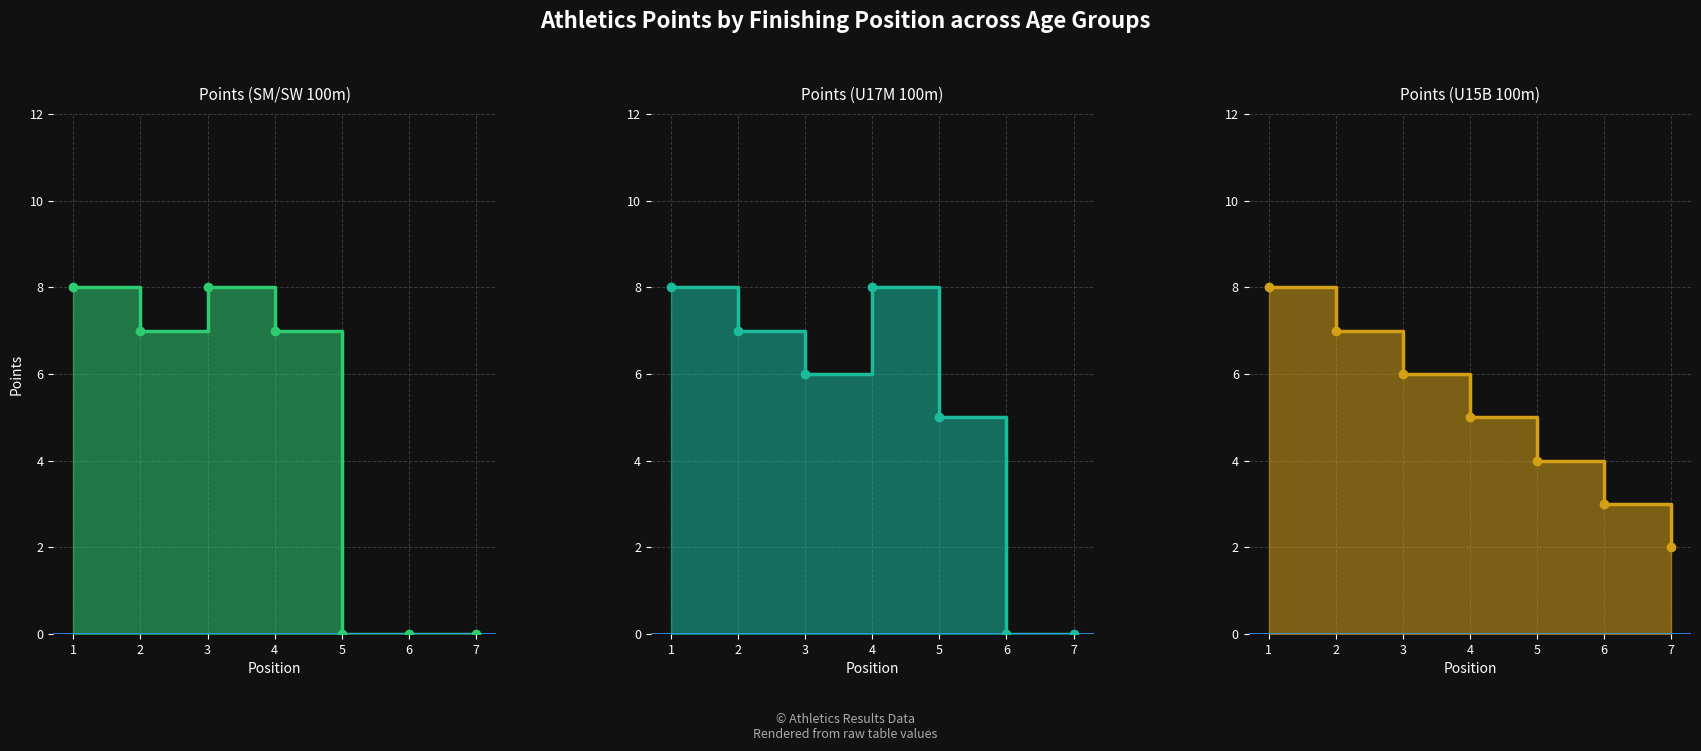

At which category is the sum across all series the highest?

1